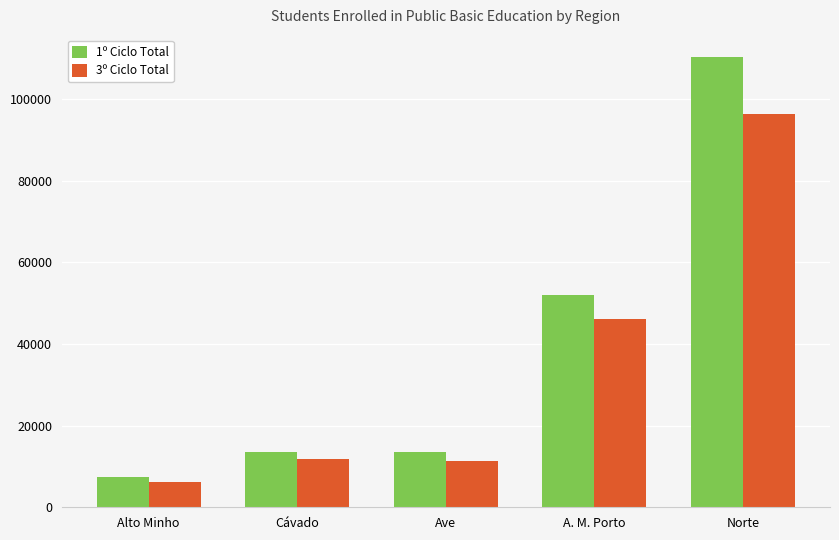

Which category has the lowest value across all series?

Alto Minho